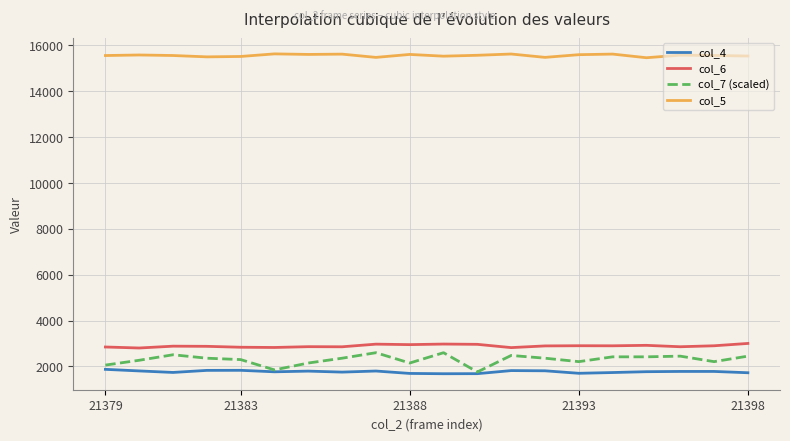

What is the maximum value for col_6?

3004